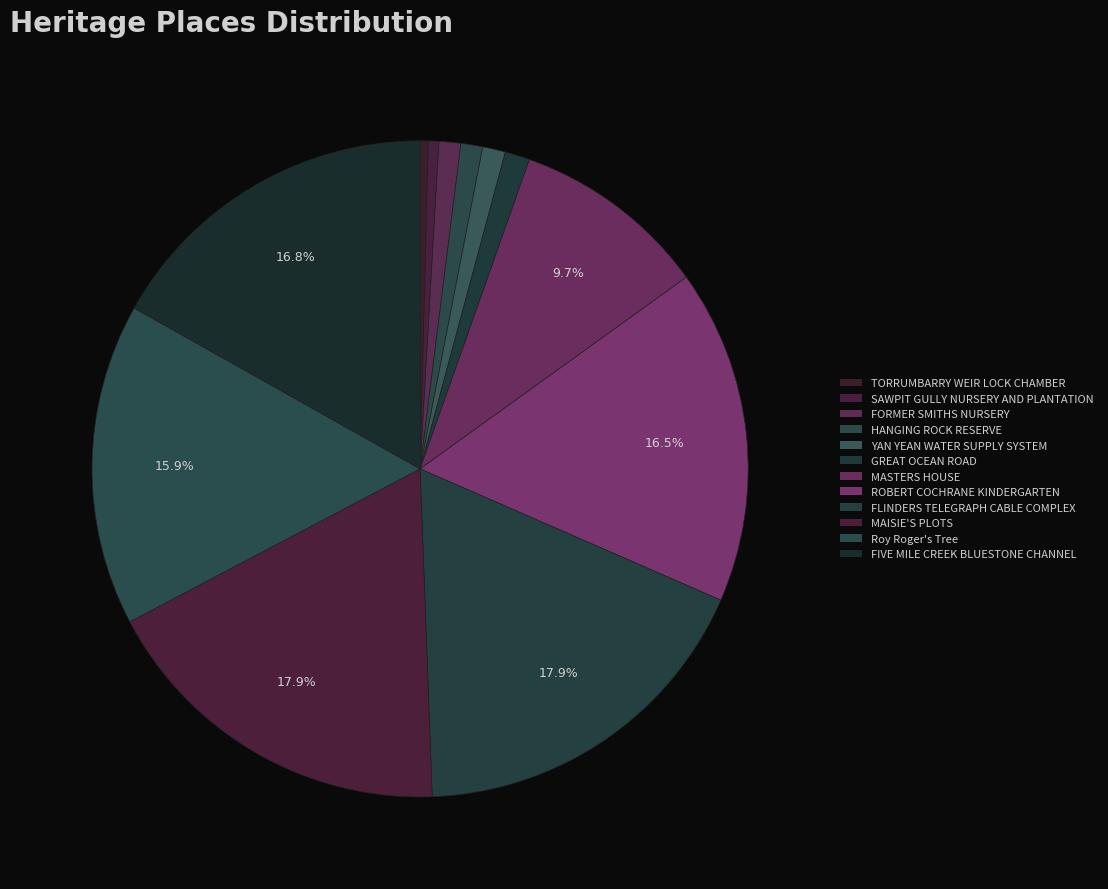

Between Roy Roger's Tree and MASTERS HOUSE, which is larger?

Roy Roger's Tree